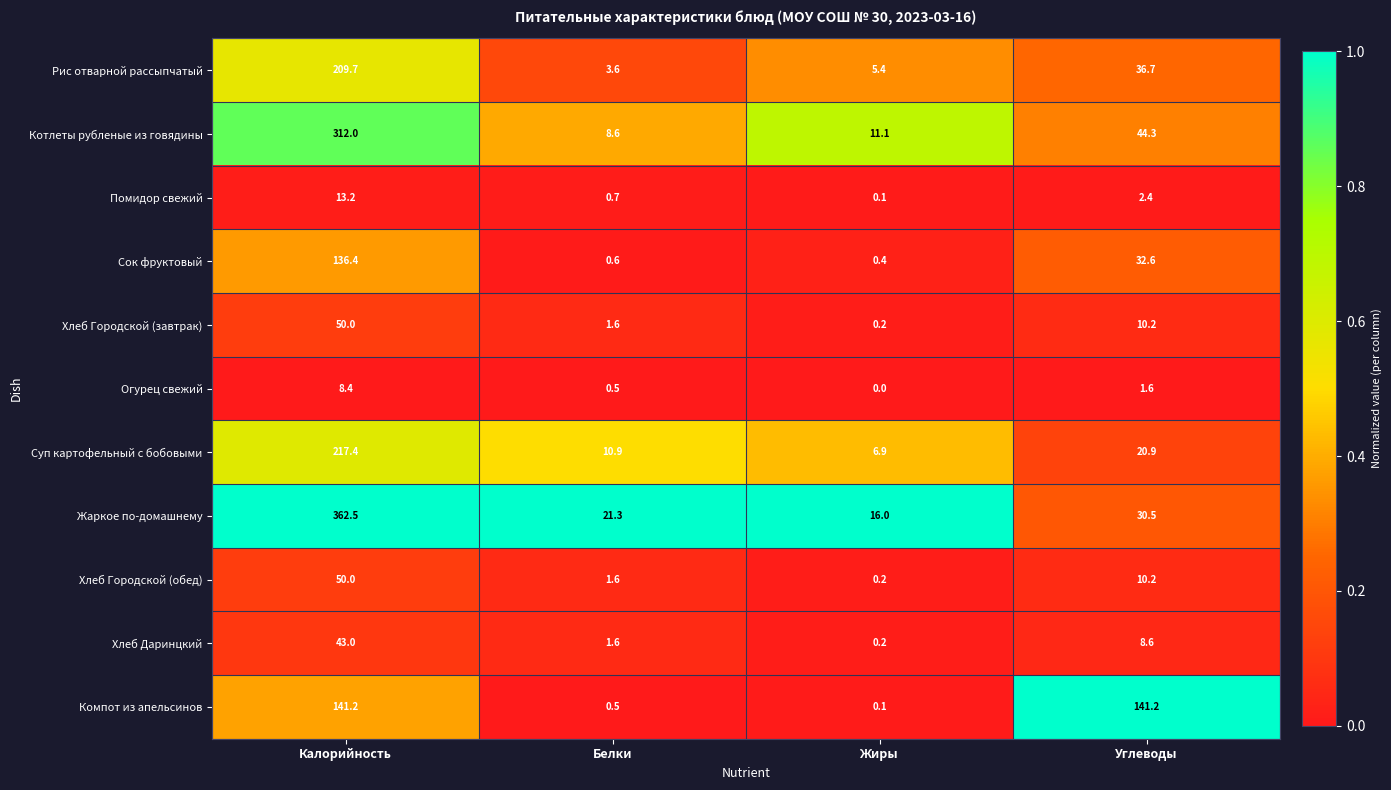

Which series has the widest spread of values?

Жаркое по-домашнему